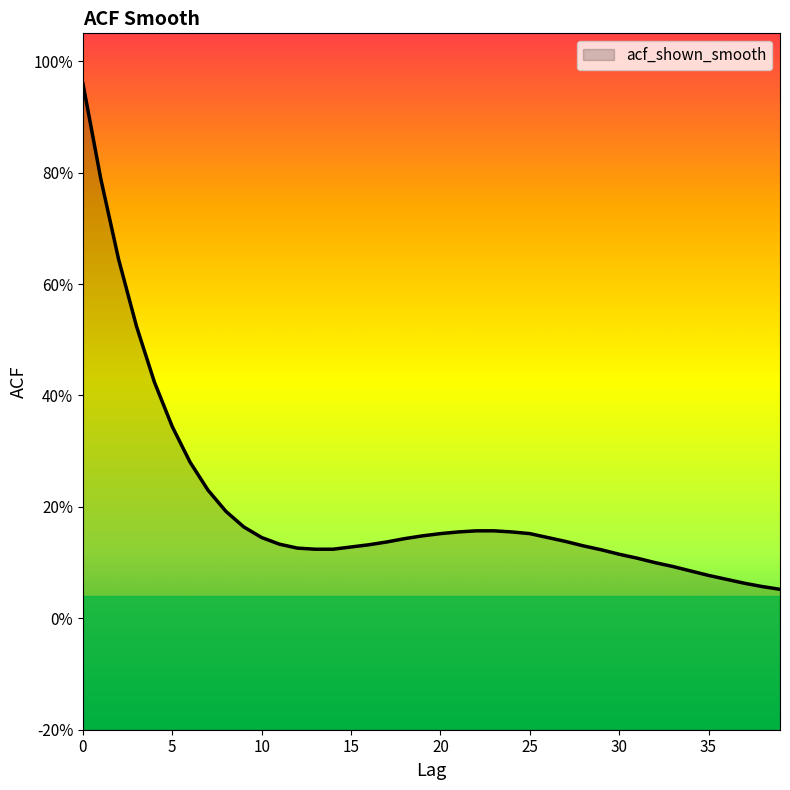

How many series are shown in this chart?

1